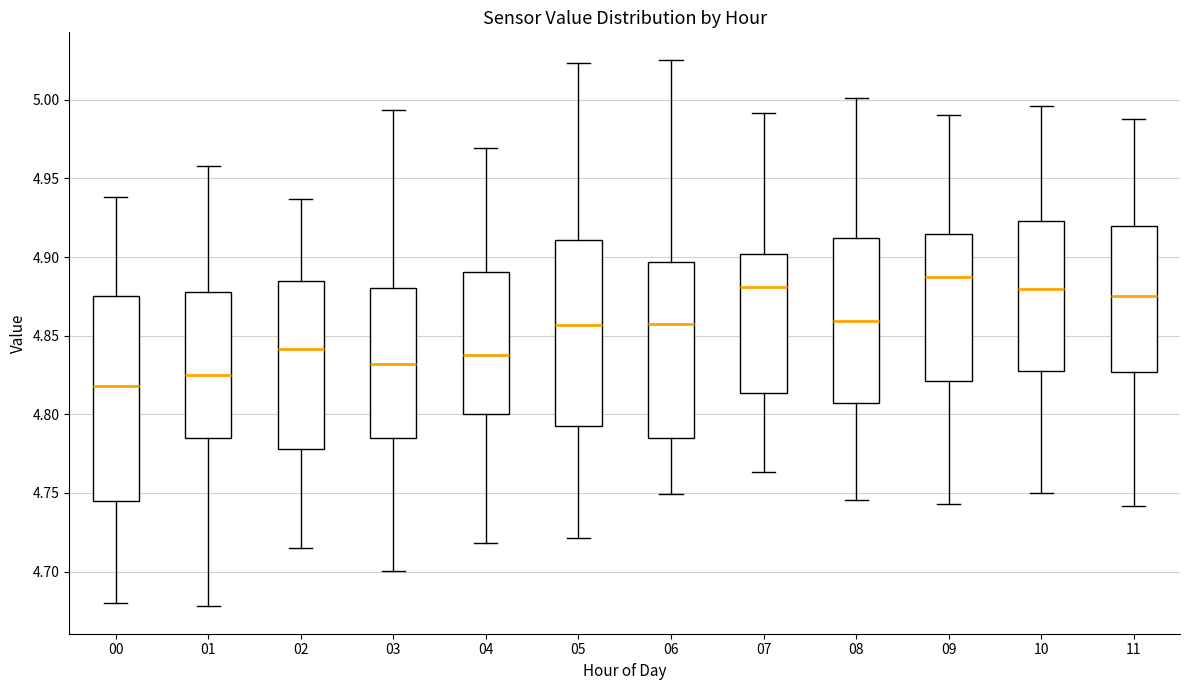

Which box's median line is the lowest?

00